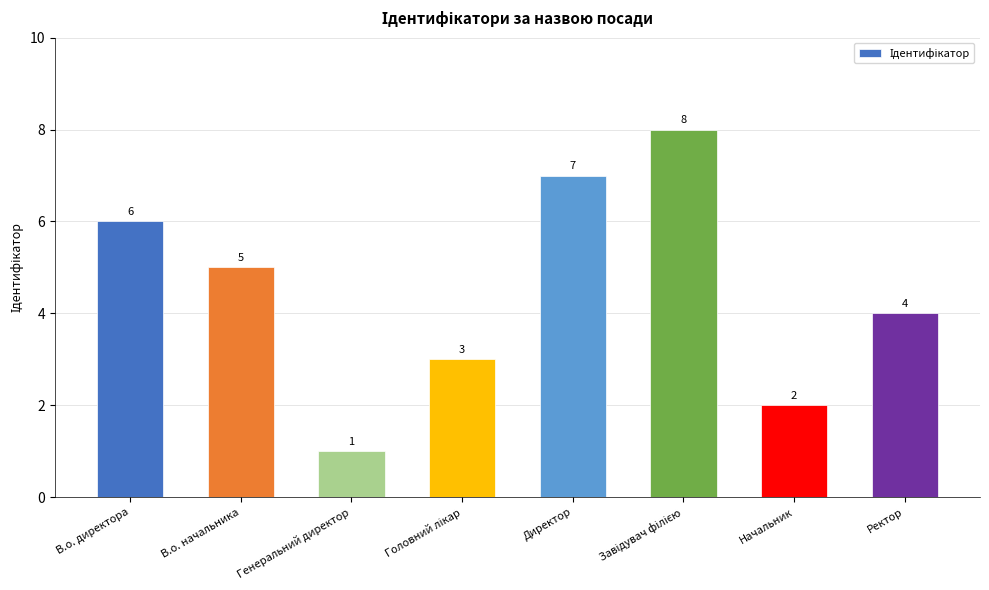

Reading left to right, extract all data points from this chart.

6	5	1	3	7	8	2	4